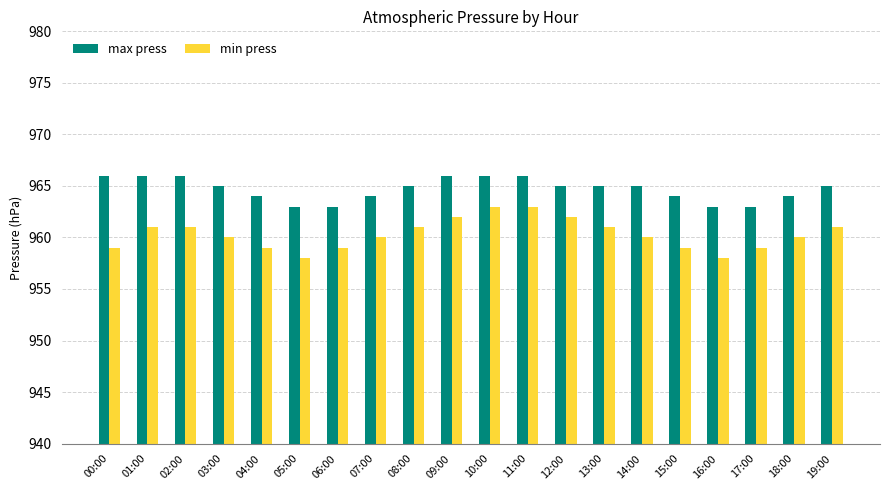

Is the value of min press at 12:00 greater than the value of max press at 04:00?

No